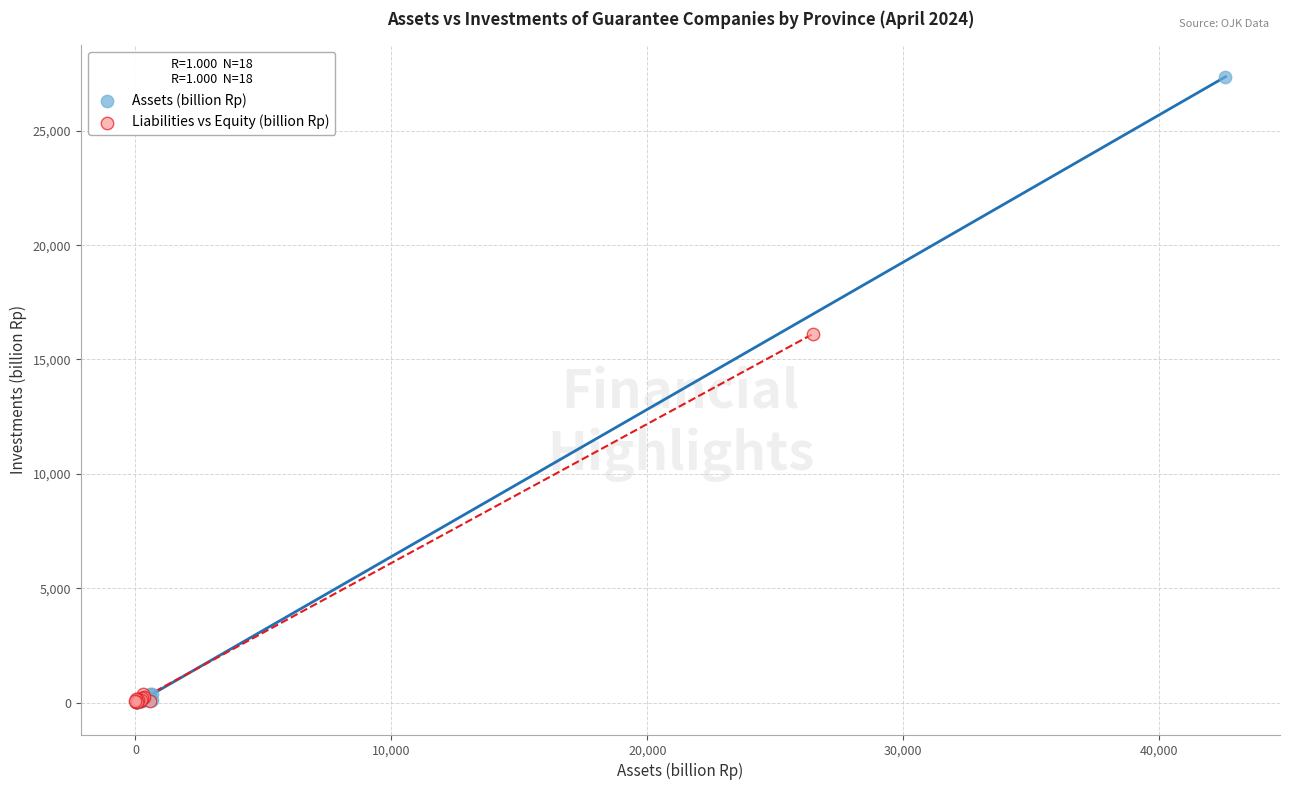

Which series reaches the maximum Y coordinate?

Assets (billion Rp)